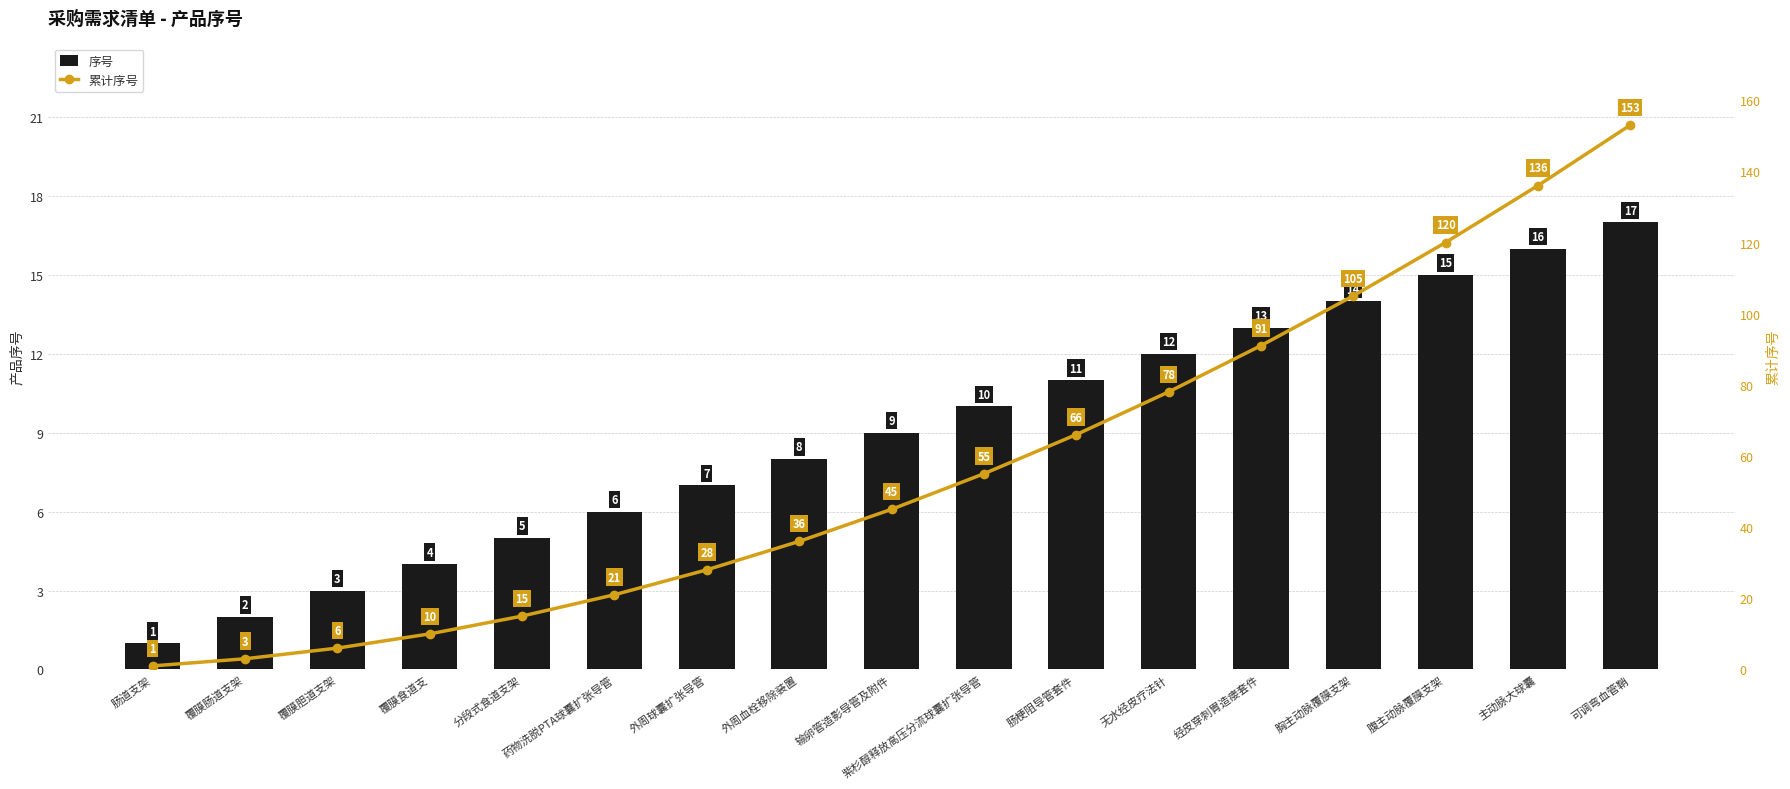

What is the smallest value displayed?

1